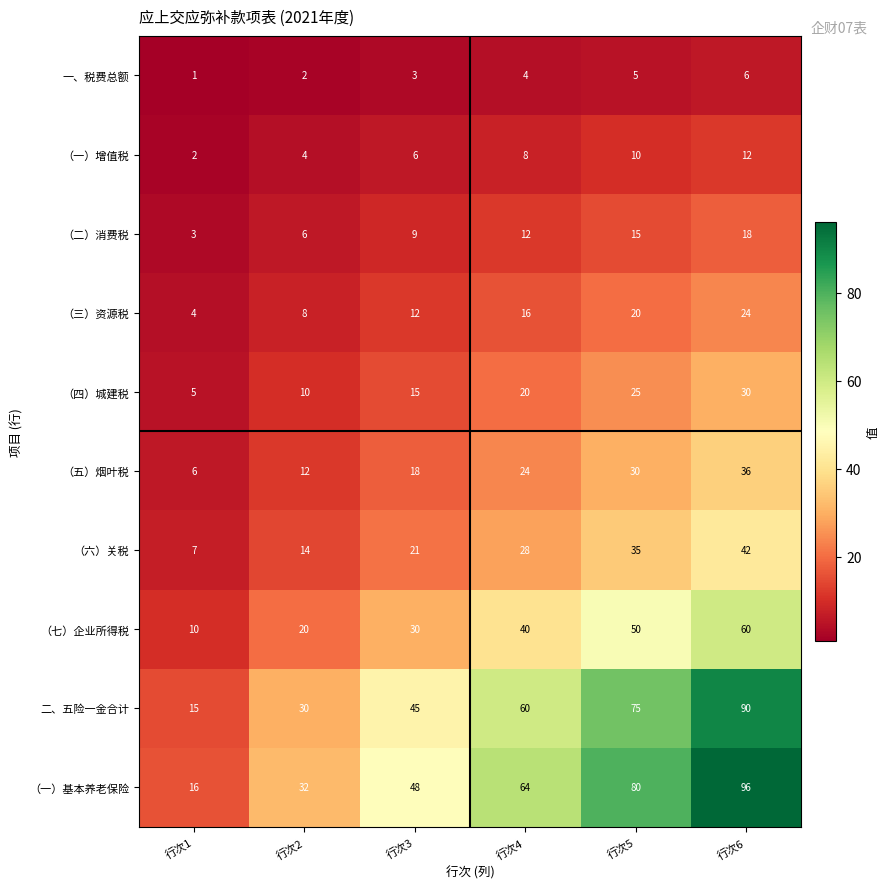

Which series changed the most between 行次2 and 行次5?

（一）基本养老保险